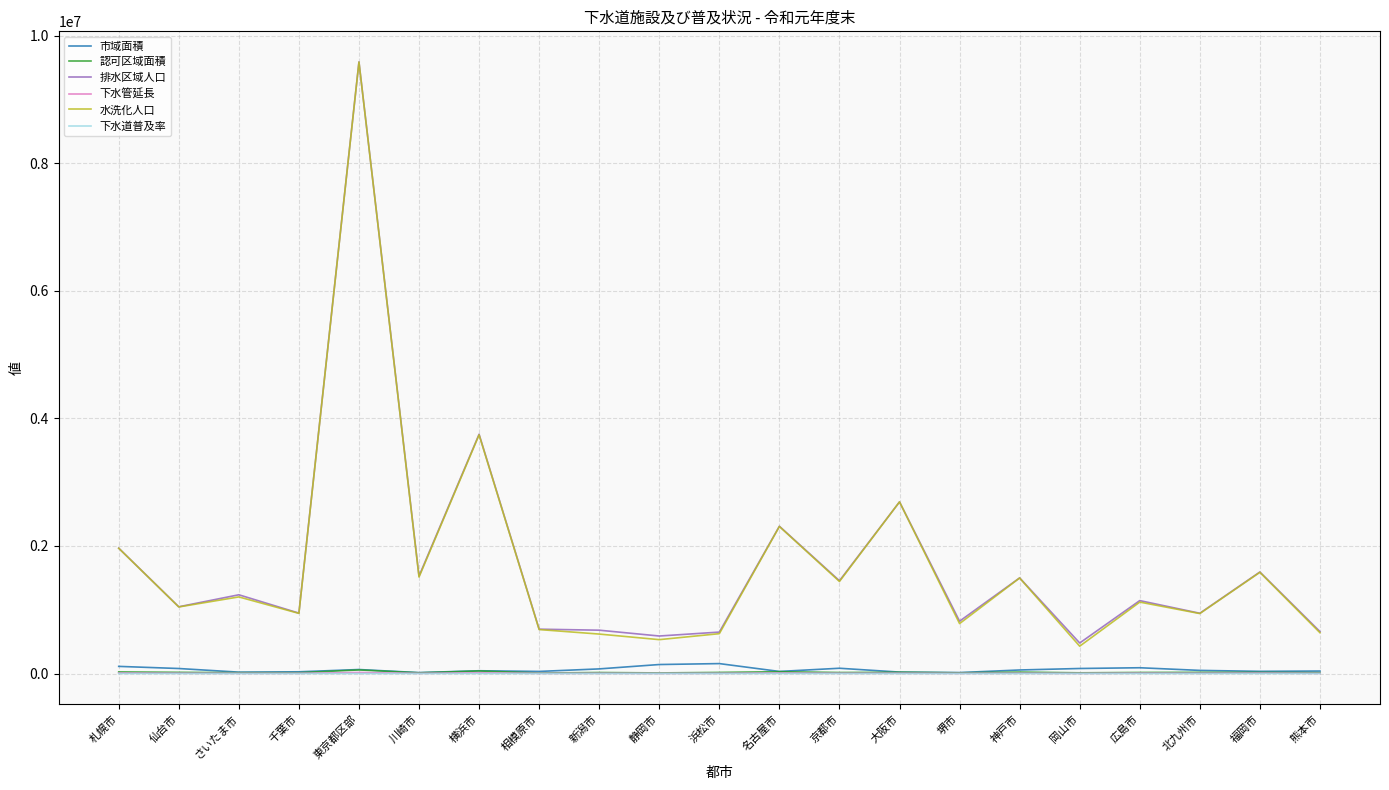

Count the number of data series in this chart.

6